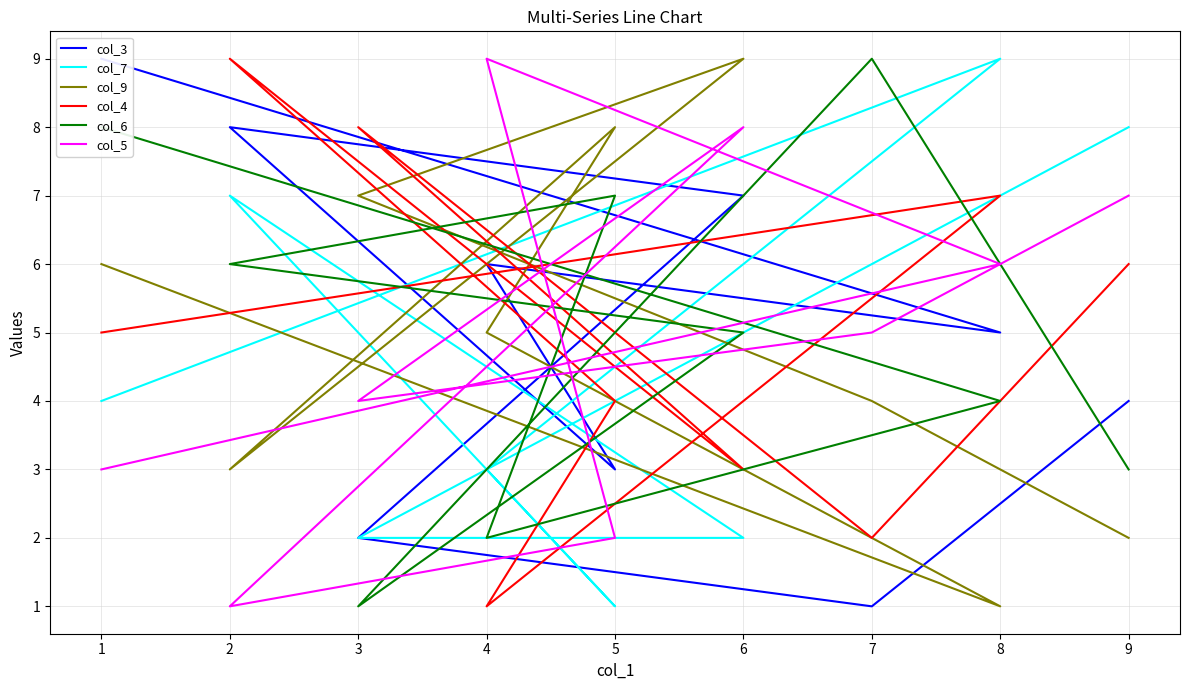

Which label corresponds to the largest value in the chart?

1